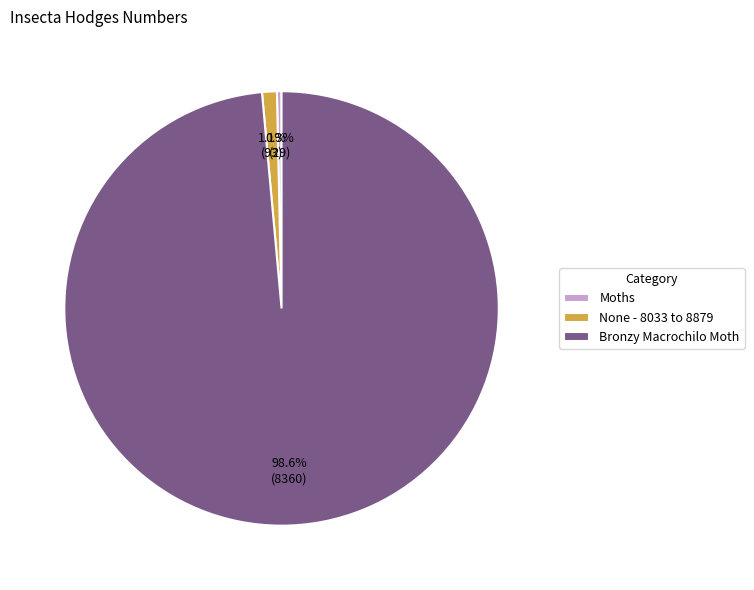

The None - 8033 to 8879 slice represents 11% of the pie. True or false?

False